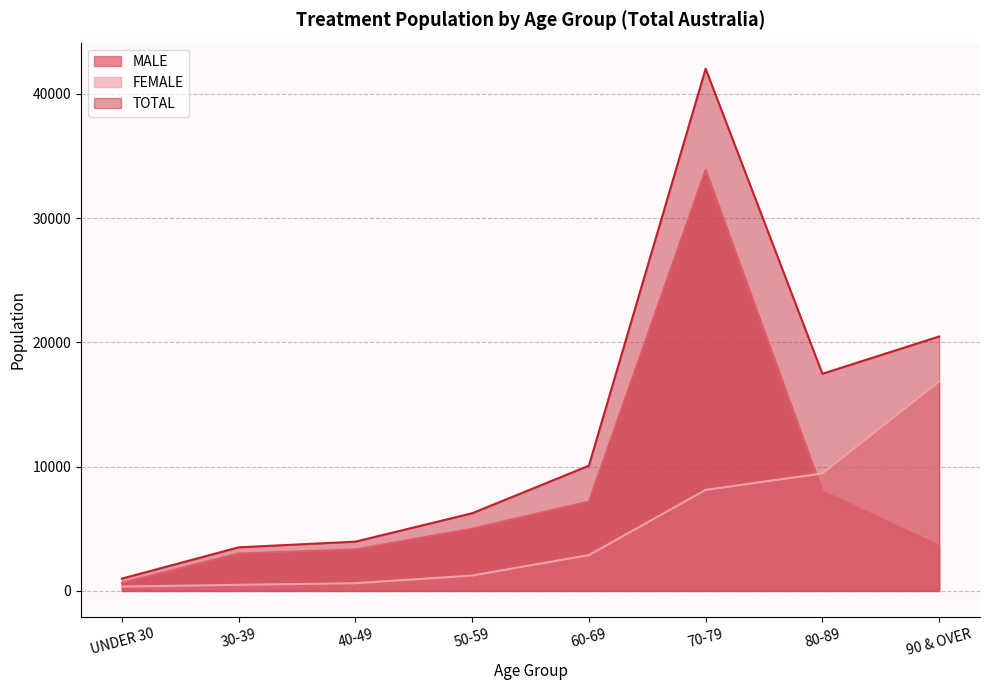

Count the number of data series in this chart.

3